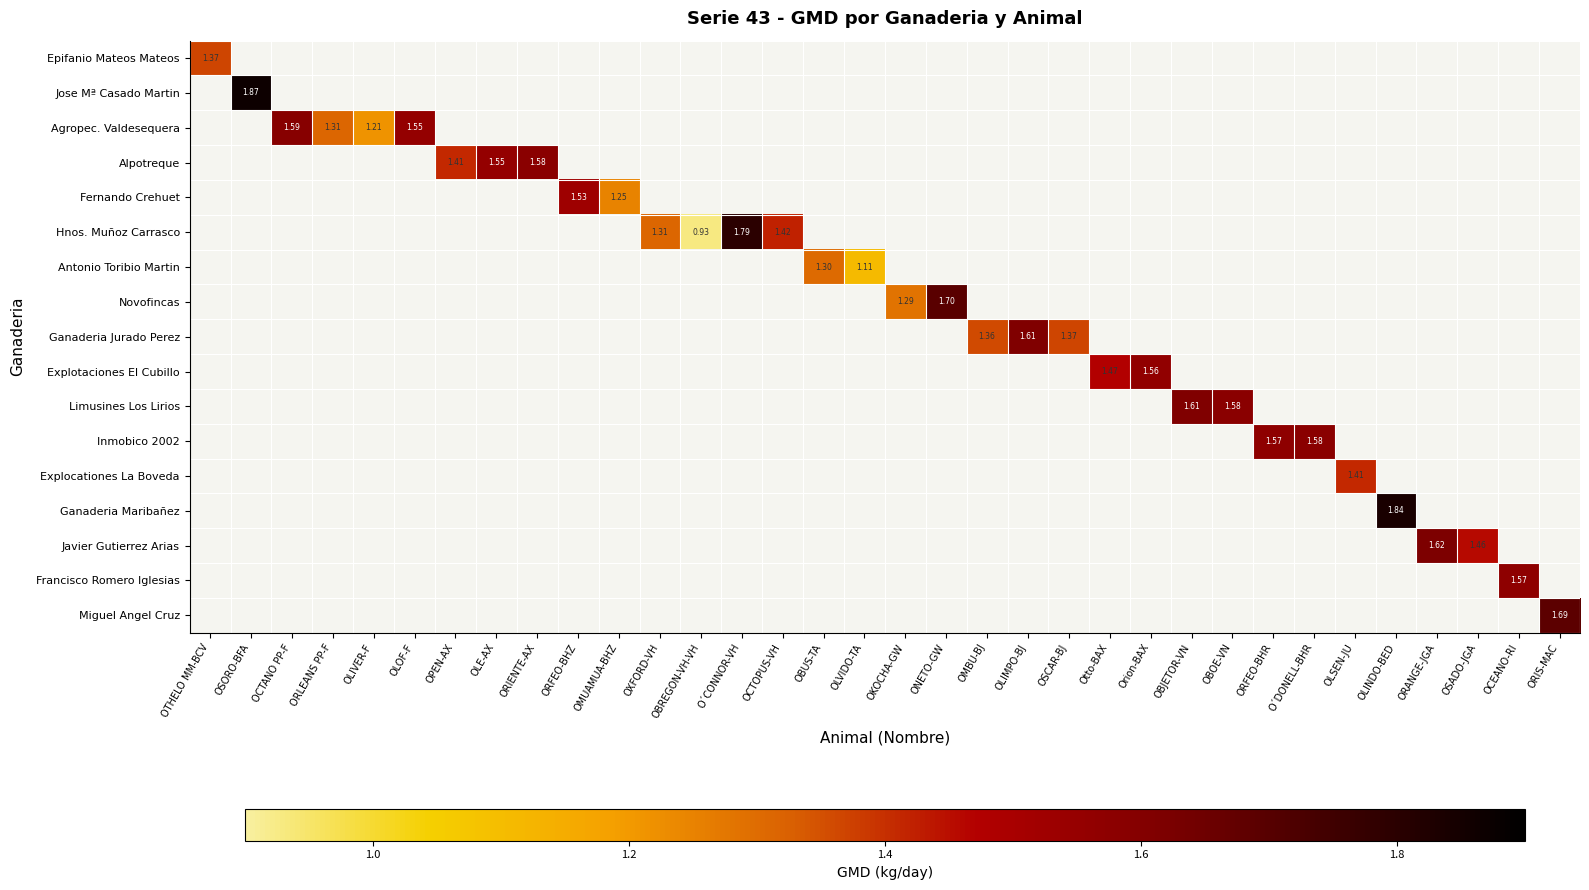

At which category does the chart reach its peak across all series?

OSORO-BFA